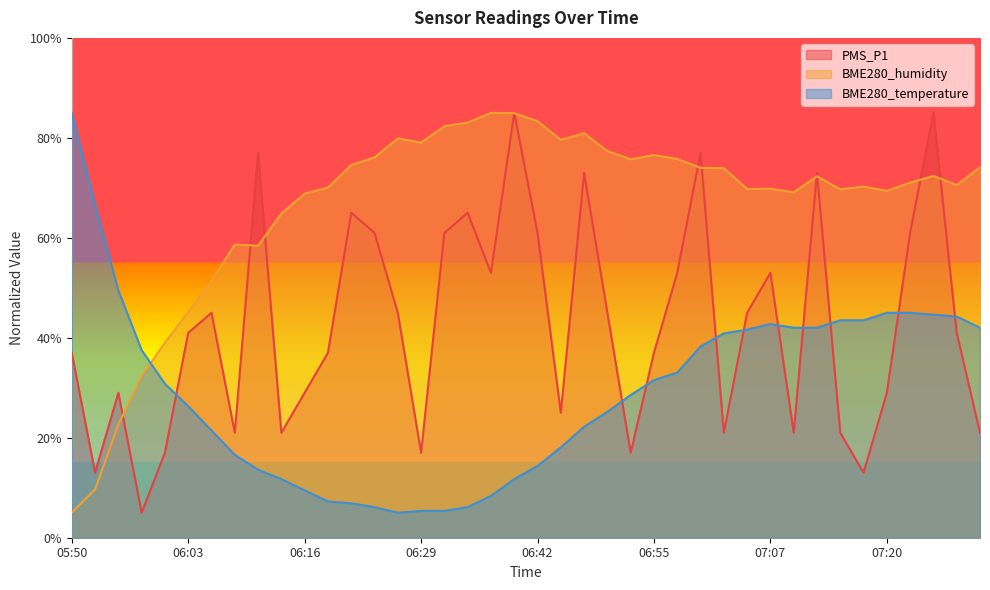

At which category does BME280_temperature reach its first local peak?

07:07